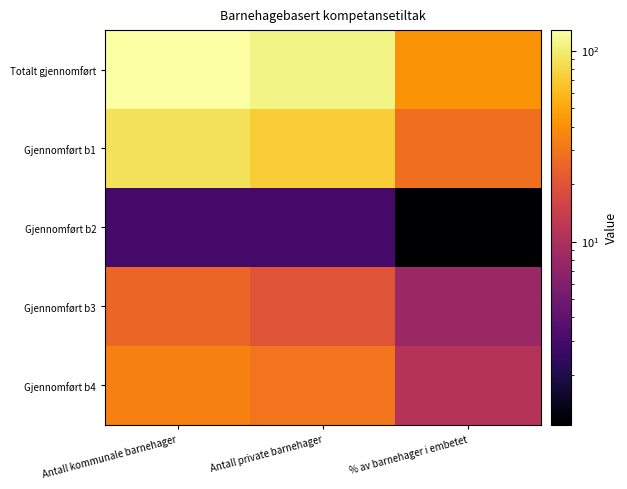

Which has a higher value, Antall private barnehager or % av barnehager i embetet?

Antall private barnehager